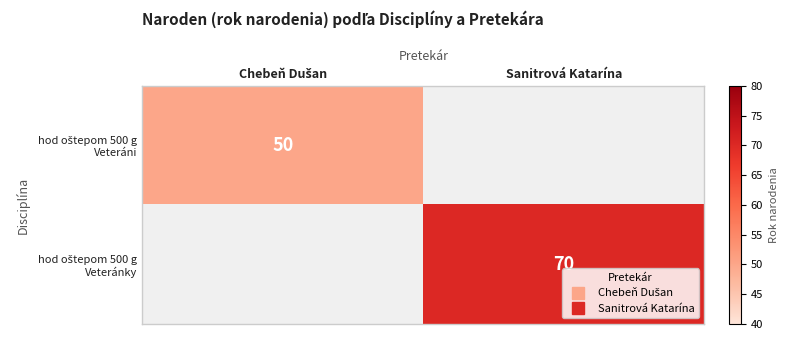

Is the value of hod oštepom 500 g Veteráni at Chebeň Dušan greater than the value of hod oštepom 500 g Veteránky at Chebeň Dušan?

No